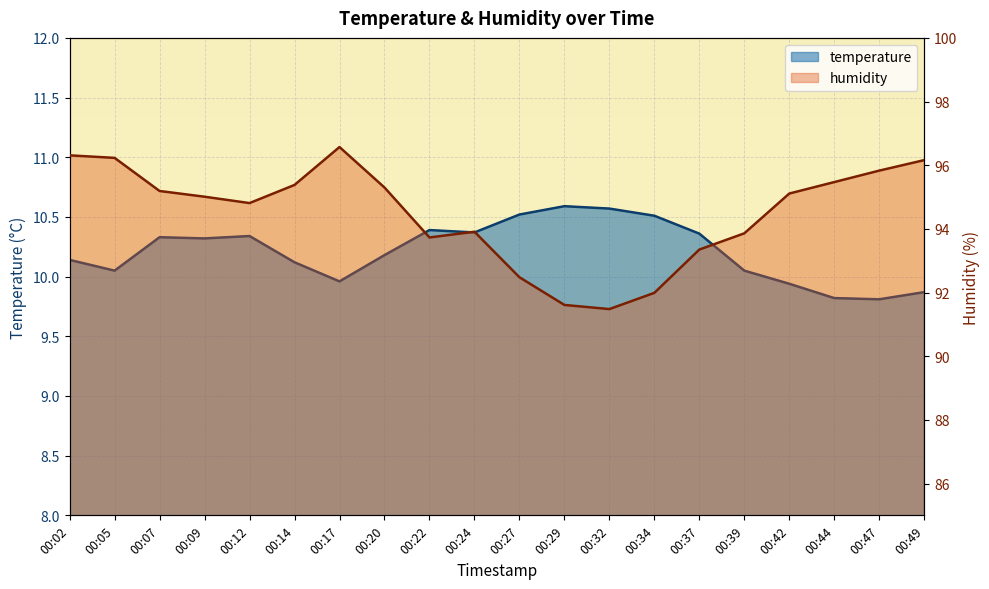

True or false: temperature and humidity cross at least once.

False